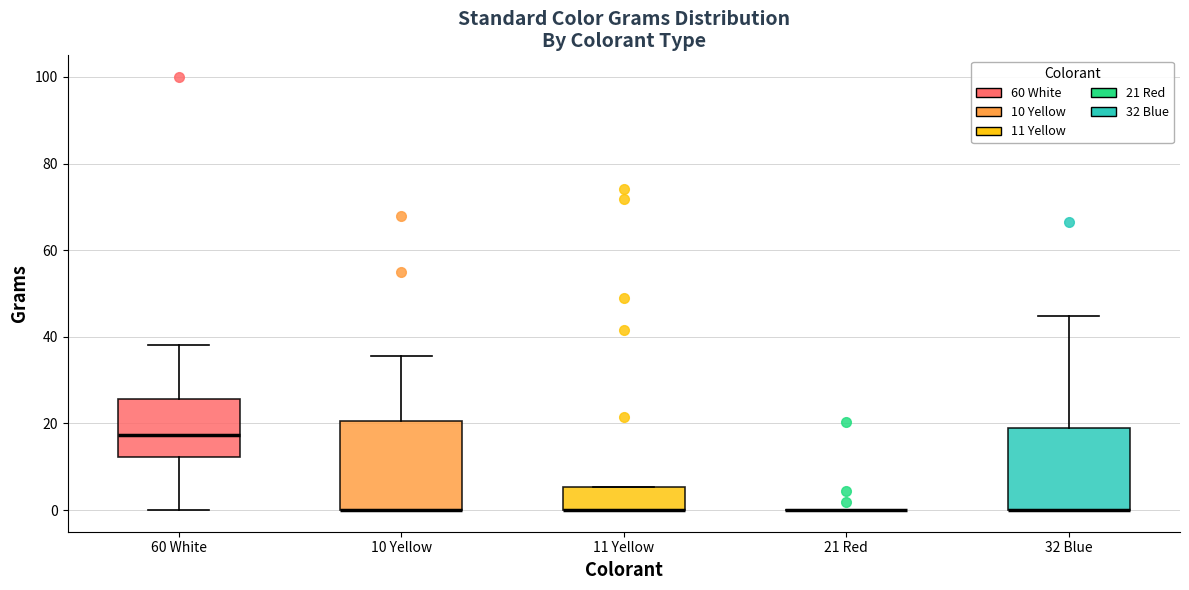

Reading left to right, read every box against the y-axis: the position of its median line, the range the box covers, and the ends of its whiskers. The values are not printed on the chart, so give them approximately, as read against the axis.

60 White: median 18, box 12 to 26, whiskers 0 to 38
10 Yellow: median 0 (drawn on the box's lower edge), box 0 to 20, whiskers 0 to 36
11 Yellow: median 0 (drawn on the box's lower edge), box 0 to 6, whiskers 0 to 6
21 Red: box collapsed to a line at 0, whiskers 0 to 0
32 Blue: median 0 (drawn on the box's lower edge), box 0 to 18, whiskers 0 to 44